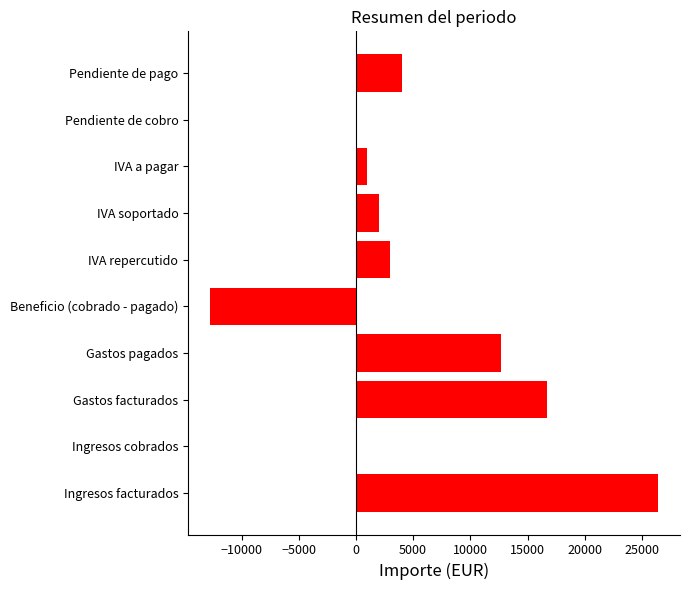

The value at Gastos pagados is 8134.9. True or false?

False